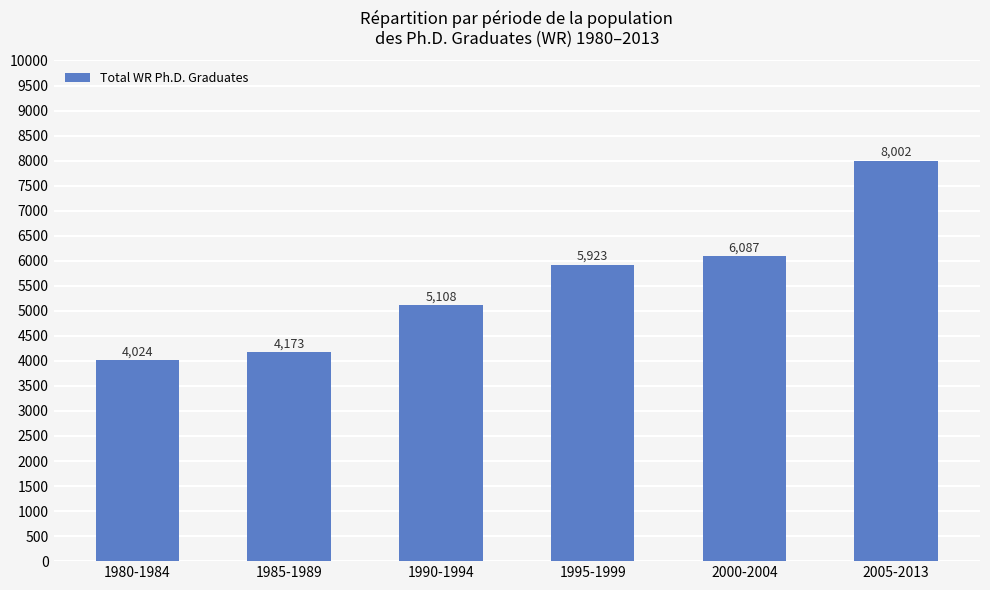

What is the label of the 1st bar from the right?

2005-2013